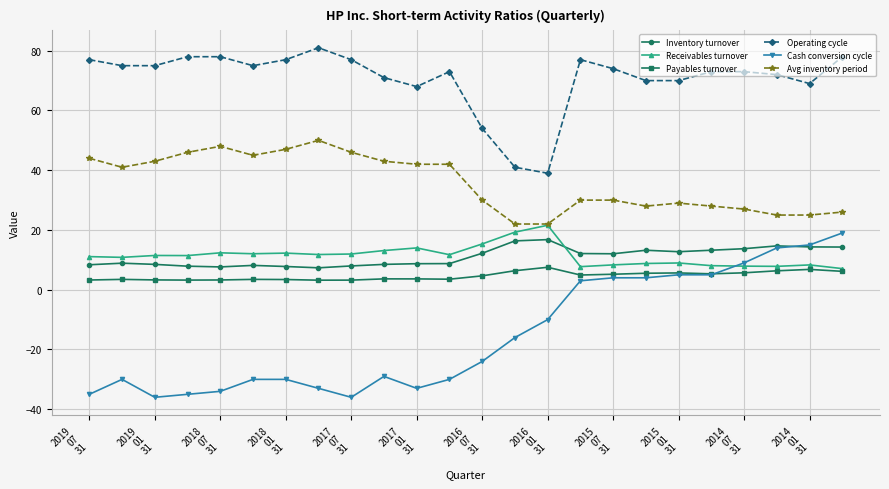

What is the smallest value displayed?

-36.0